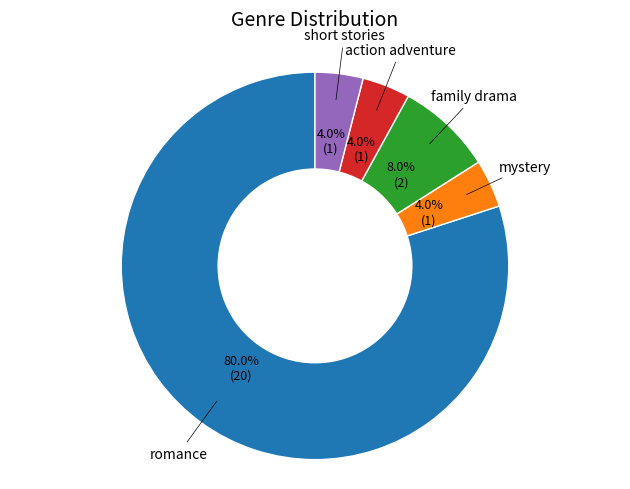

To the nearest percent, what is the difference between the largest and smallest slice percentages?

76%